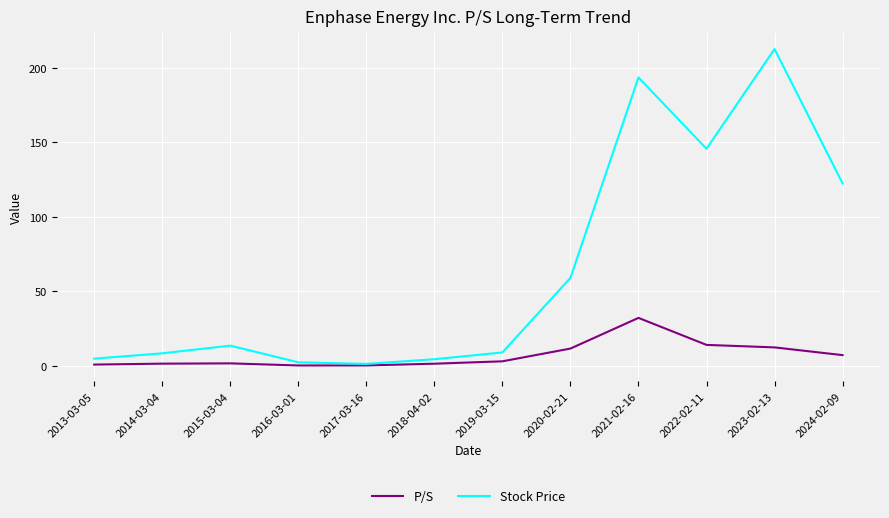

True or false: Stock Price has a value of 49.8 at 2022-02-11.

False